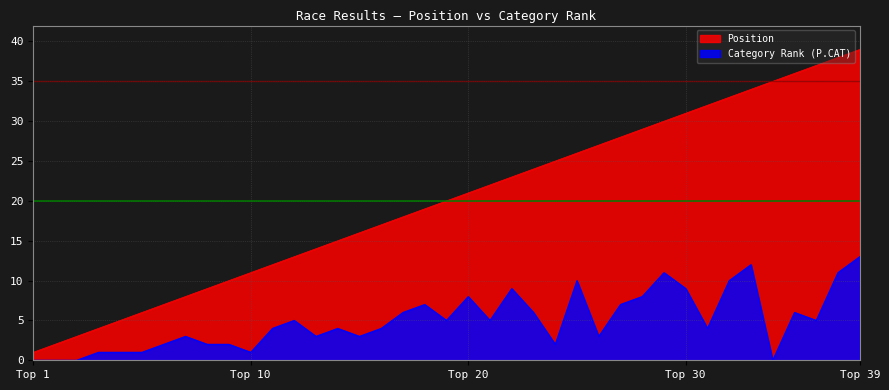

The Position series shows 6 at 6. True or false?

True